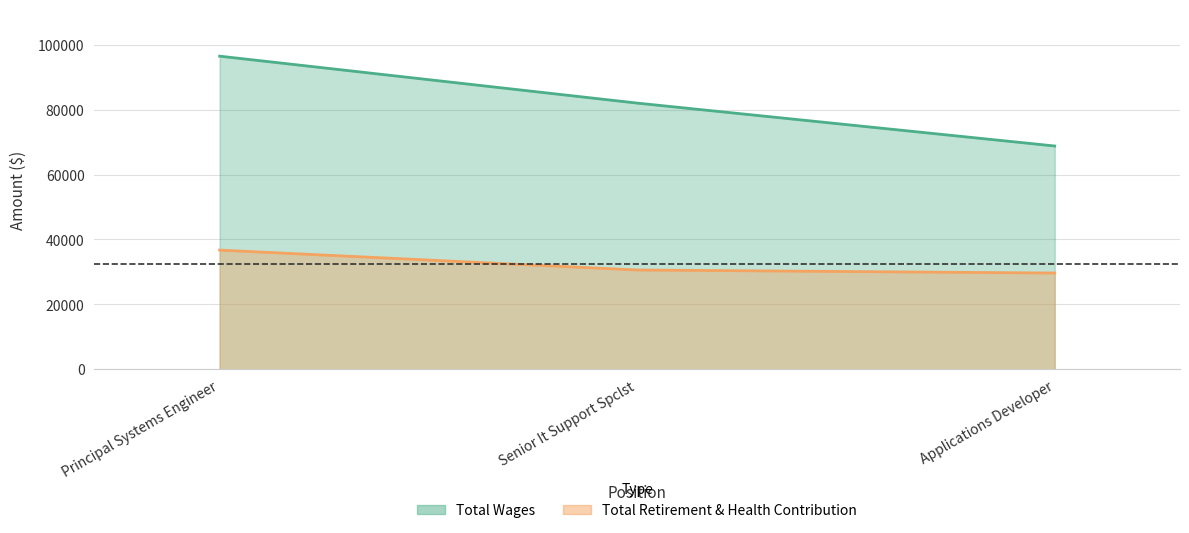

What is the sum of the Total Retirement & Health Contribution values at Principal Systems Engineer and Senior It Support Spclst?

67289